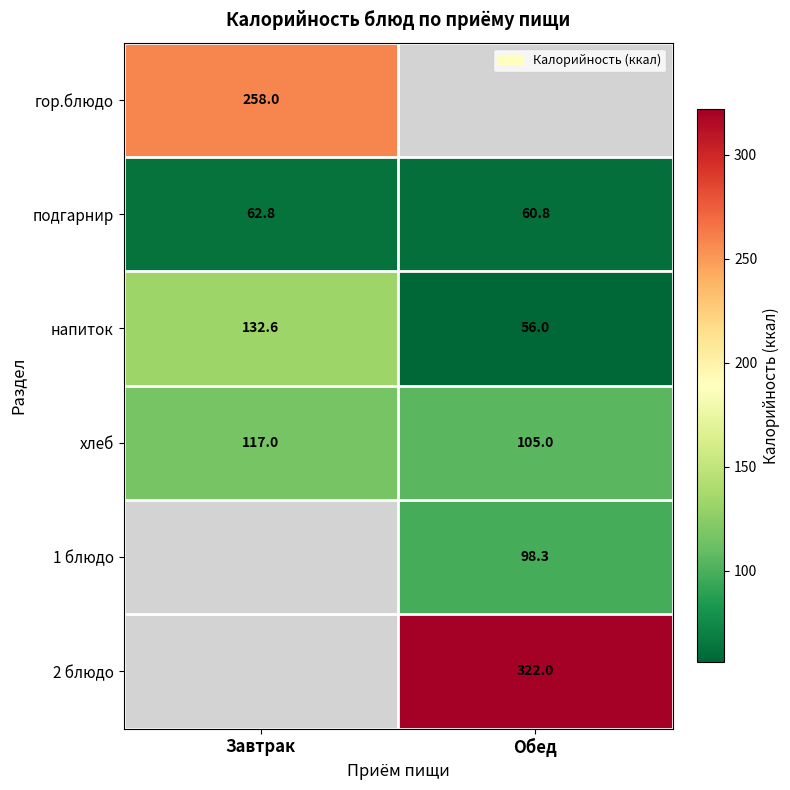

Where is подгарнир nearest to the value 61?

Обед